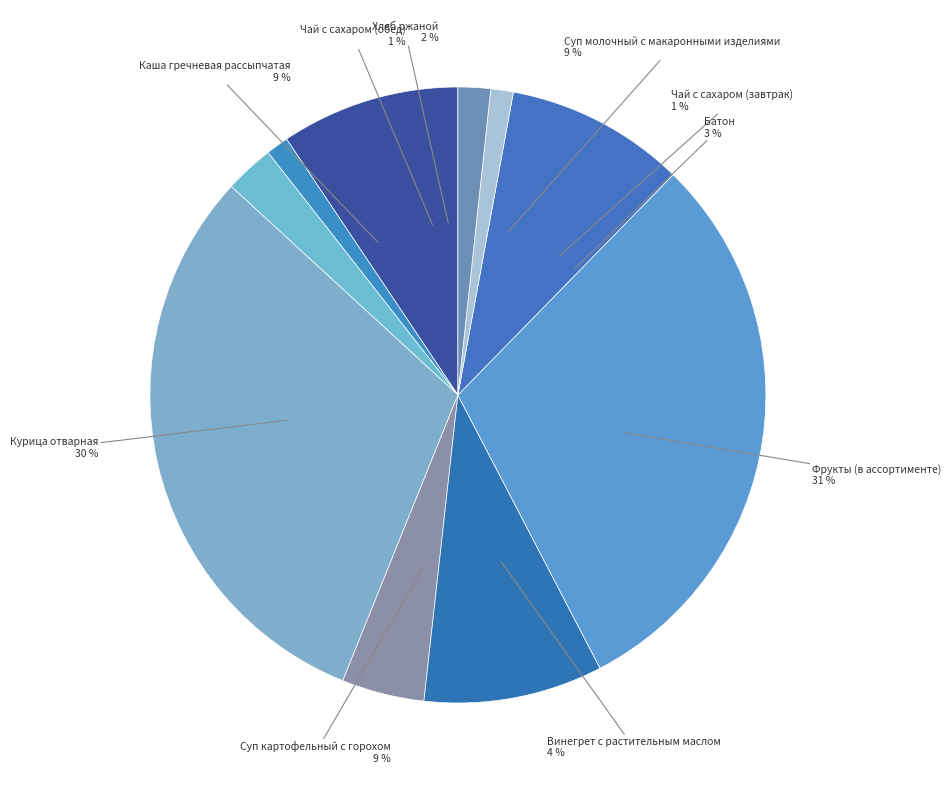

Is Батон the majority of the pie?

No